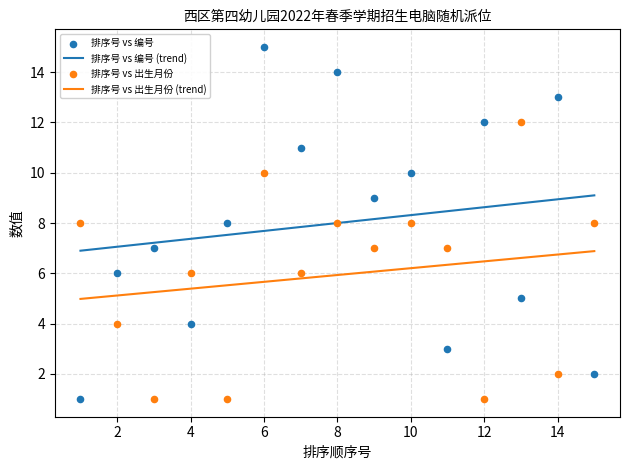

Across all data points, what is the range of X values (max minus min)?

14